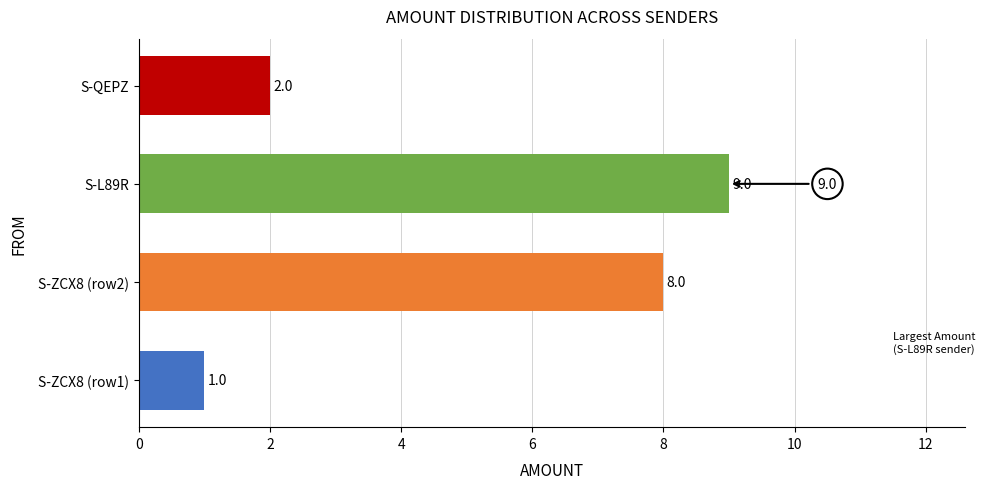

How many data points does each series have?

4